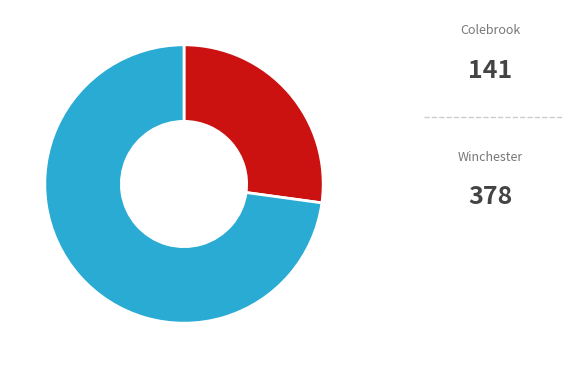

Is there any slice that represents more than half of the pie?

Yes